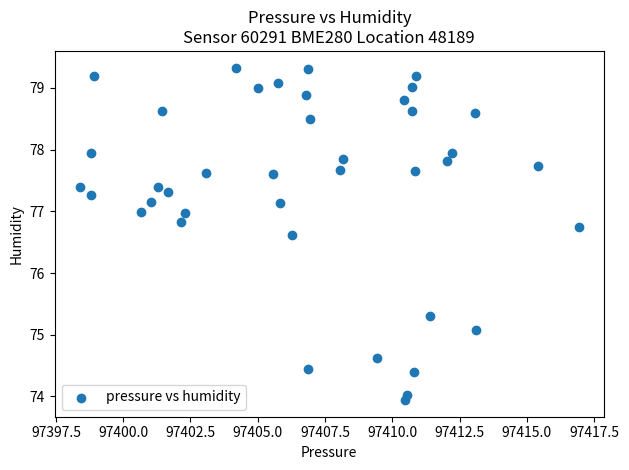

What is the range of Y values (max minus min)?

5.4